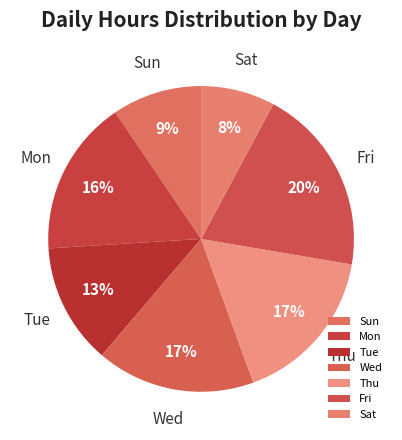

To the nearest percent, what percentage of the pie is Tue?

13%